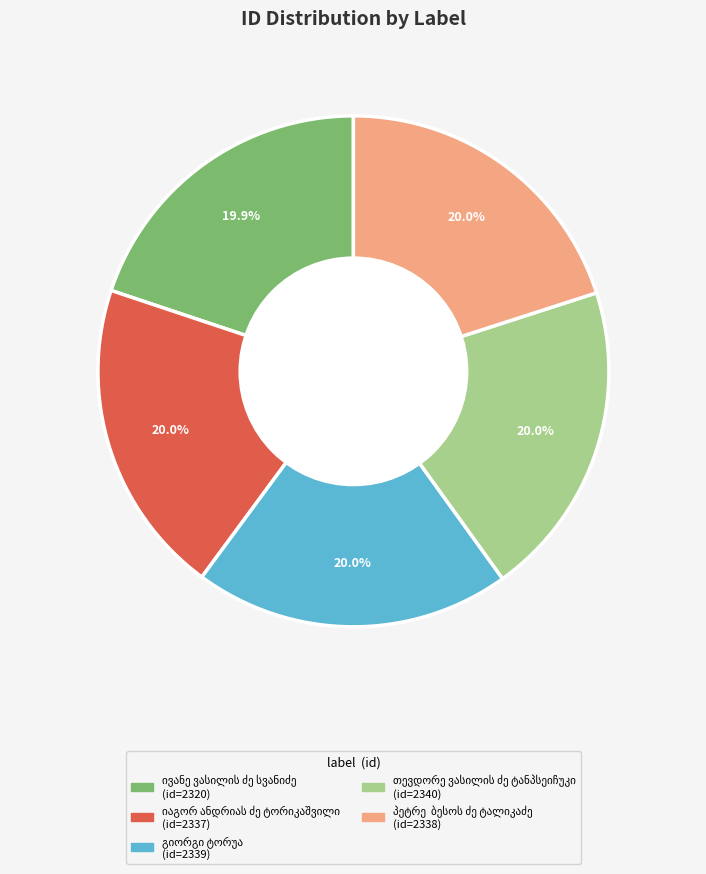

Is there any slice that represents more than half of the pie?

No